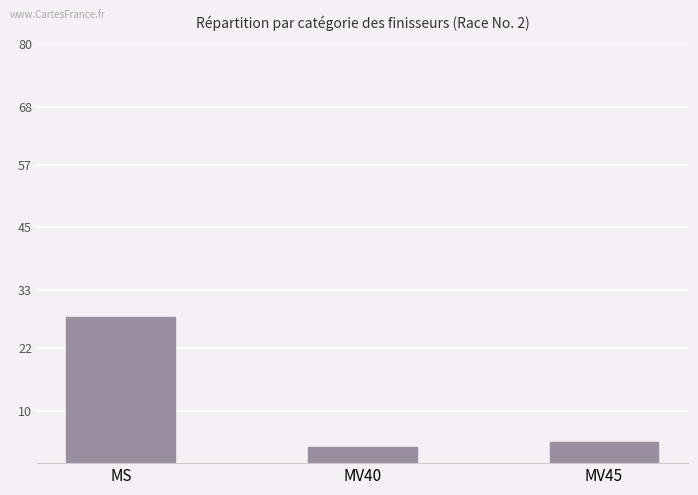

How many bars are there in total?

3